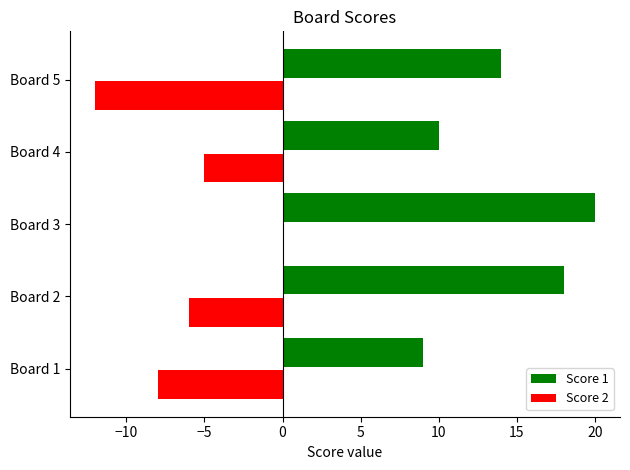

Read the Score 2 value at Board 5.

-12